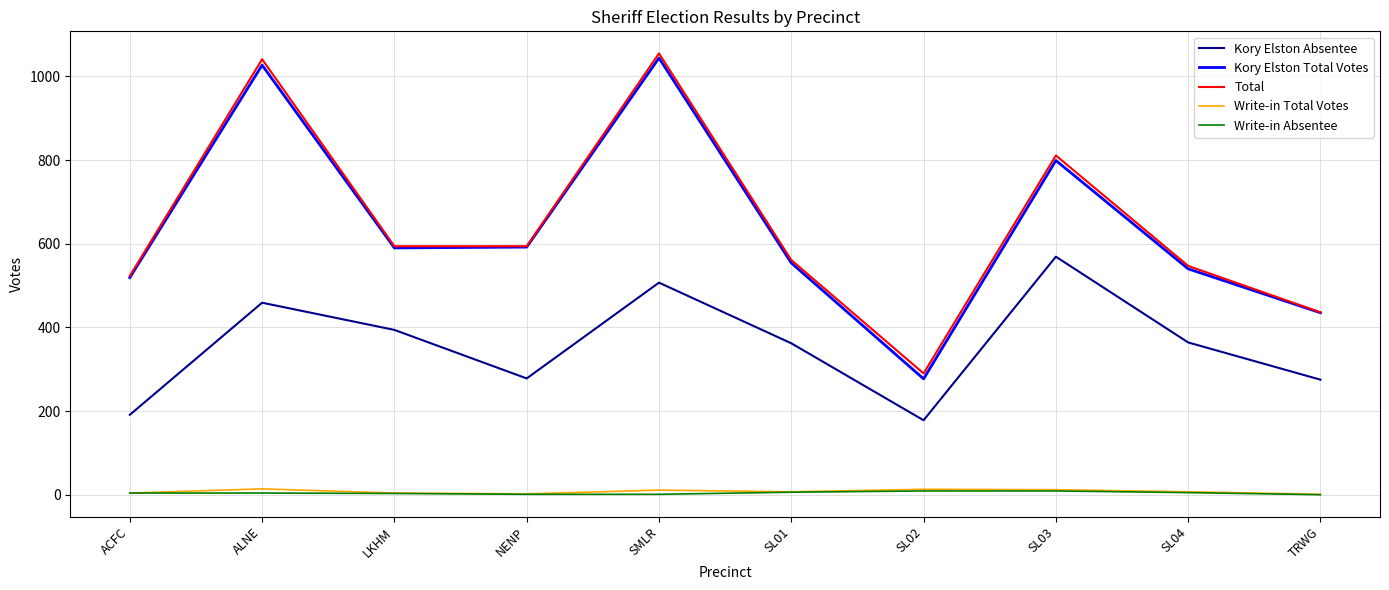

At which category is the sum across all series the highest?

SMLR